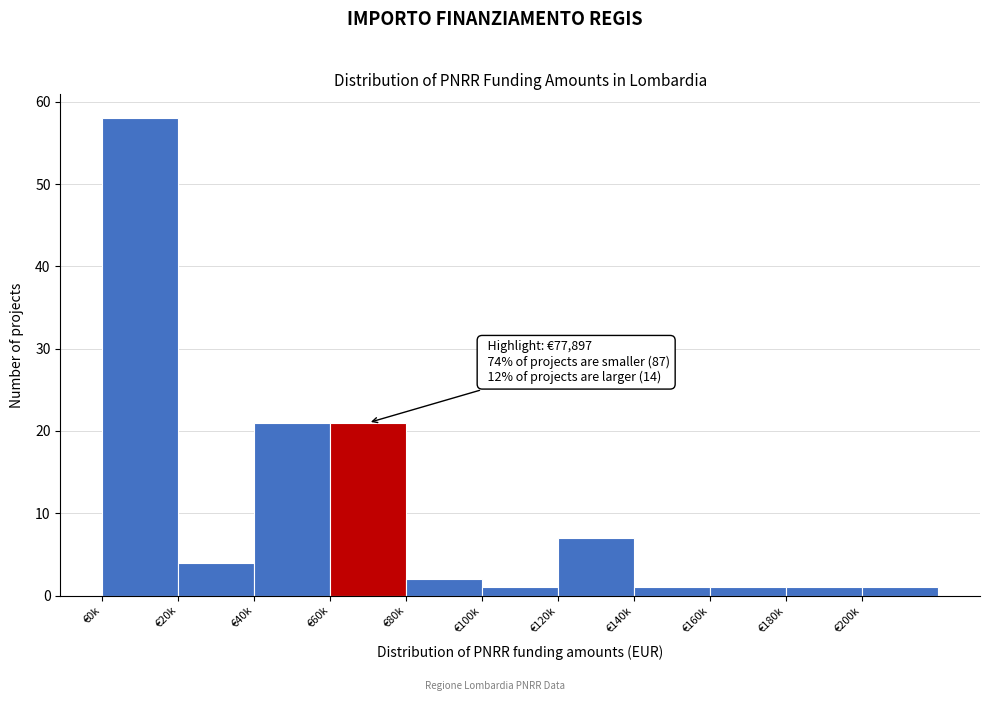

Reading left to right, what are all the values shown in this chart?

58	4	21	21	2	1	7	1	1	1	1